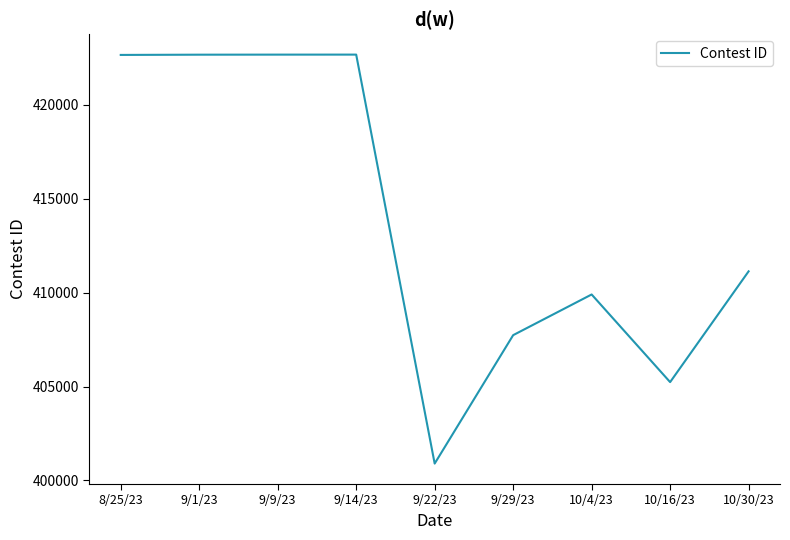

What is the ratio of the value at 10/4/23 to the value at 10/30/23?

1.0